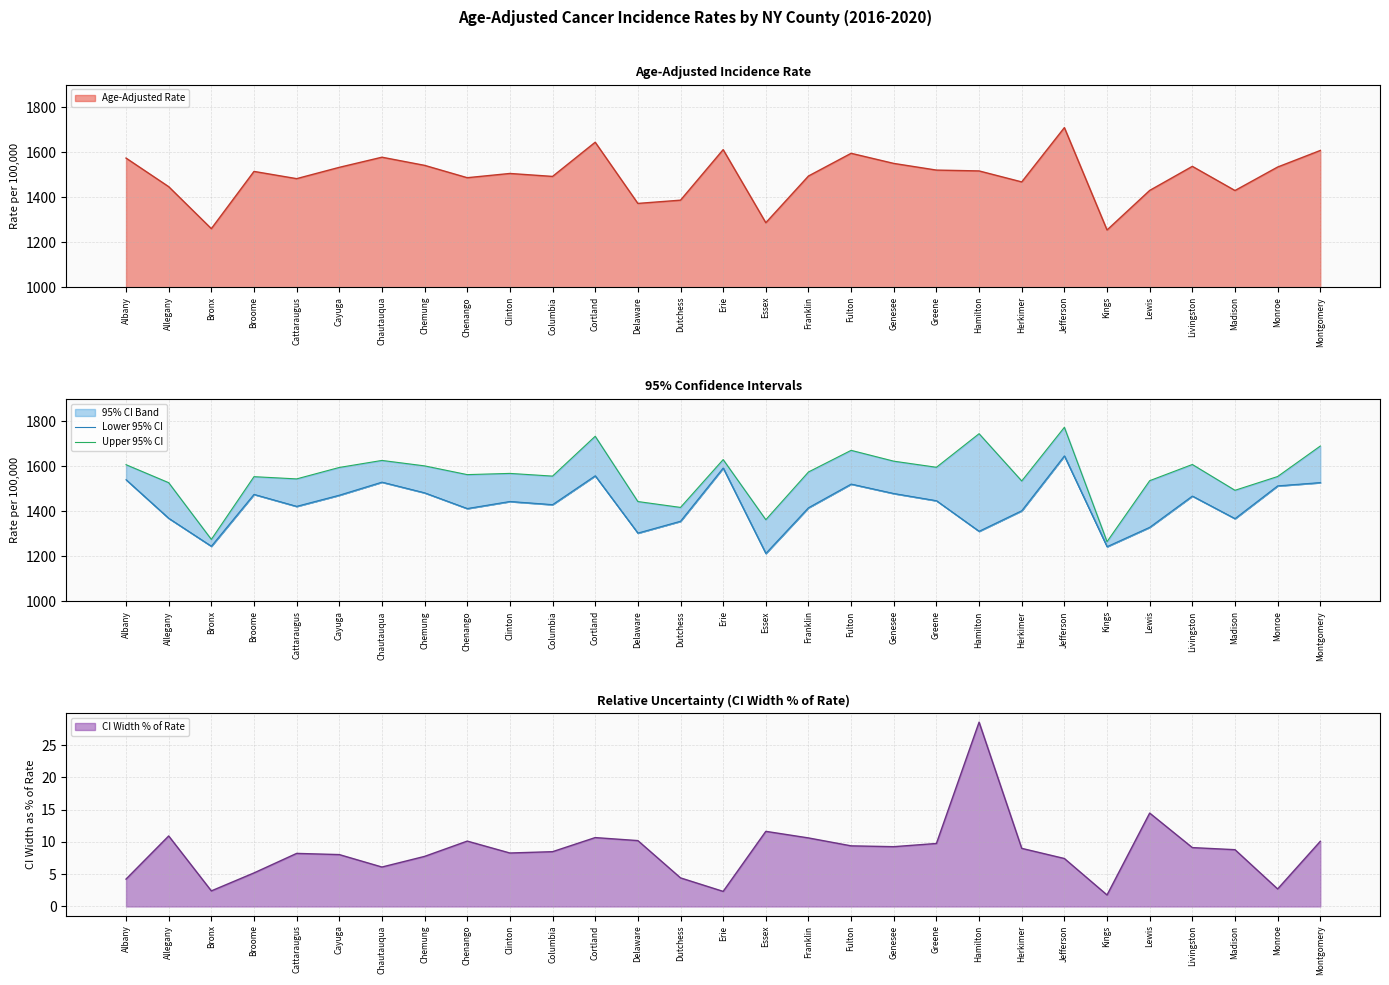

In Lower 95% CI, how many points are higher than both neighbors (excluding endpoints)?

8